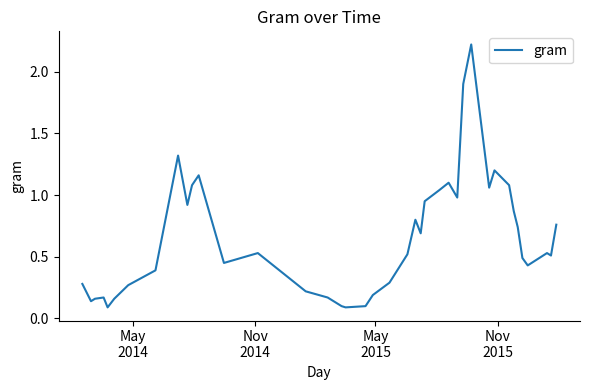

What is the greatest value displayed?

2.2